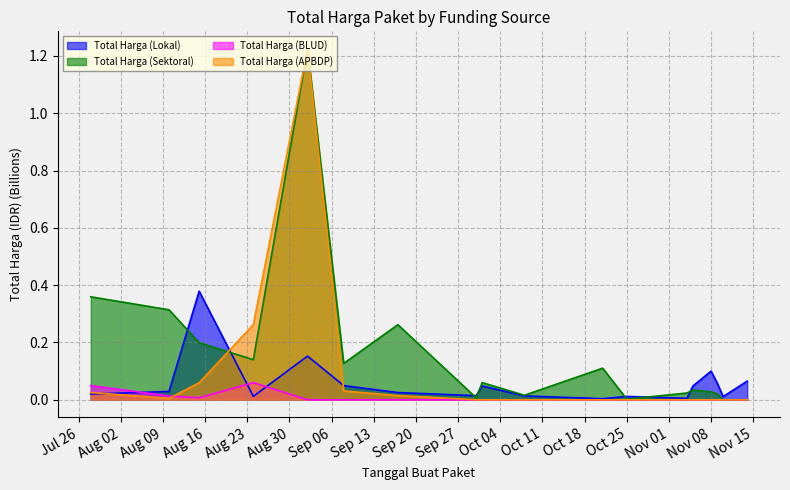

True or false: Total Harga (APBDP) has more than 2 interior local peaks.

False